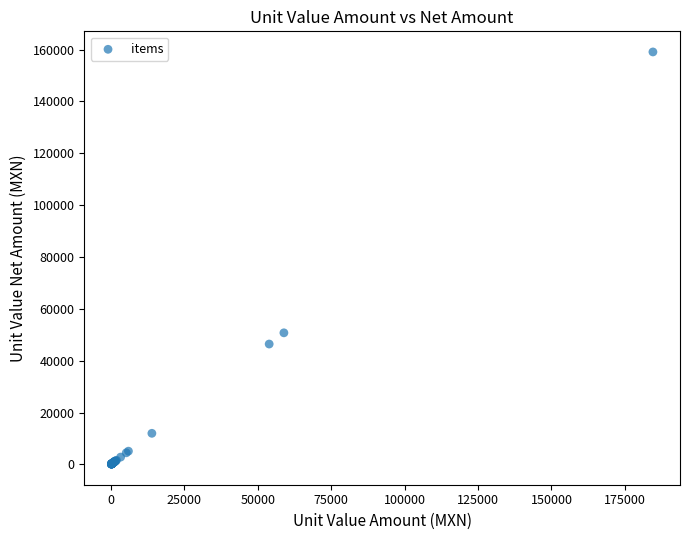

What Y value in the scatter plot is closest to 79609?

50760.0